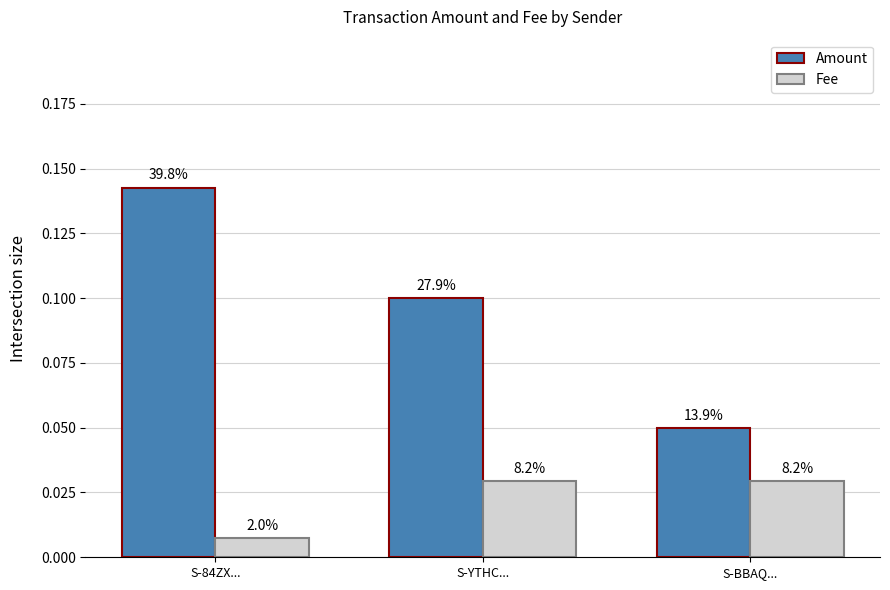

Reading right to left, extract all data points from this chart.

Amount: S-BBAQ...=0.1	S-YTHC...=0.1	S-84ZX...=0.1
Fee: S-BBAQ...=0.0	S-YTHC...=0.0	S-84ZX...=0.0